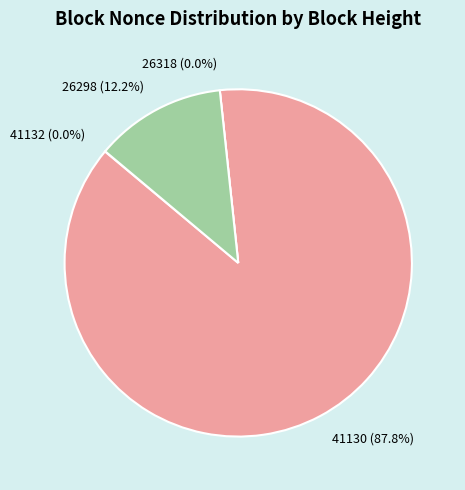

The 26298 slice represents 1% of the pie. True or false?

False